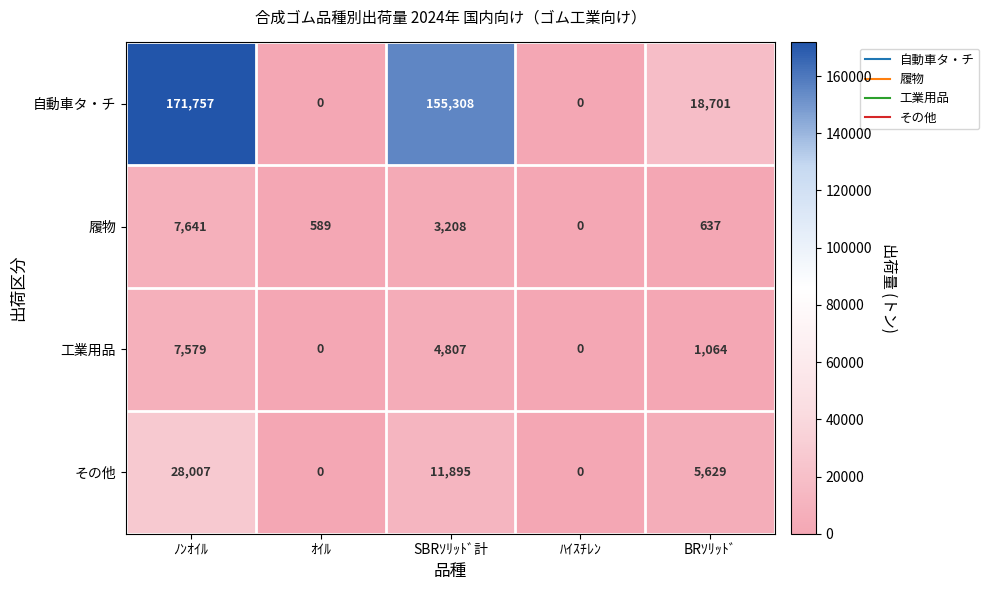

Reading left to right, extract all data points from this chart.

自動車タ・チ: 171757	0	155308	0	18701
履物: 7641	589	3208	0	637
工業用品: 7579	0	4807	0	1064
その他: 28007	0	11895	0	5629